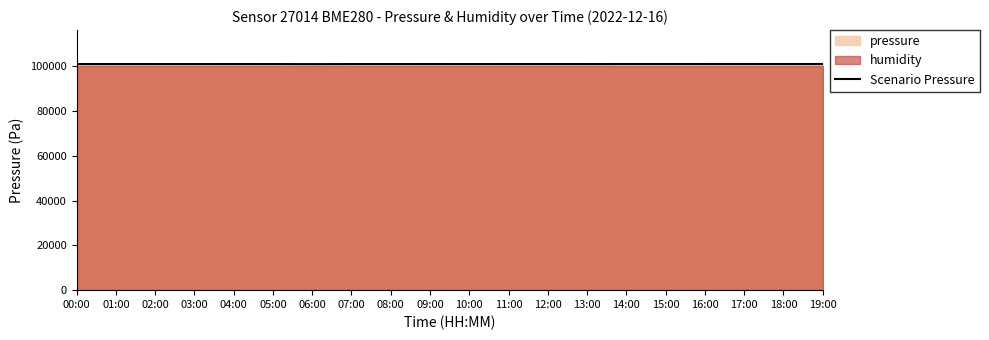

What is the smallest value displayed?

100910.7